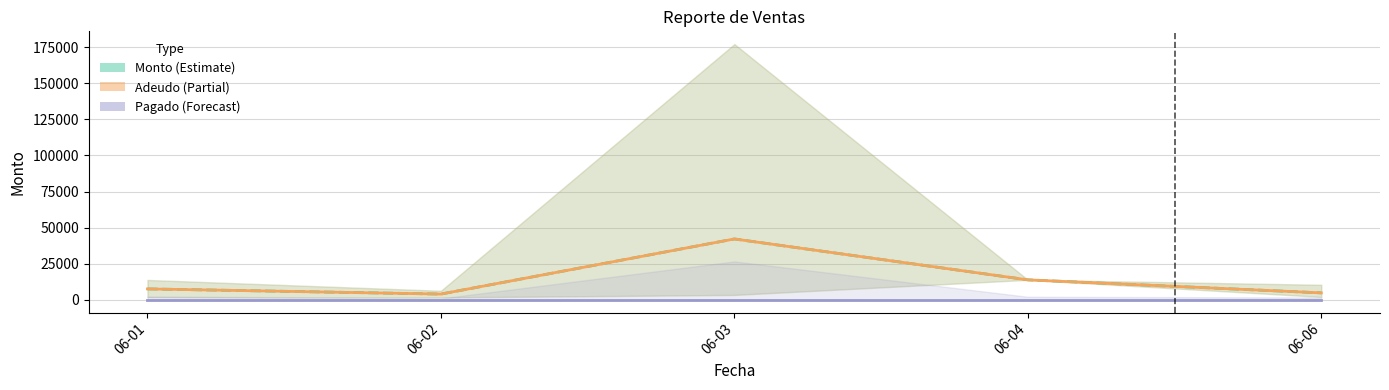

Is it true that Adeudo (mean) equals 6865.9 at 06-04?

False